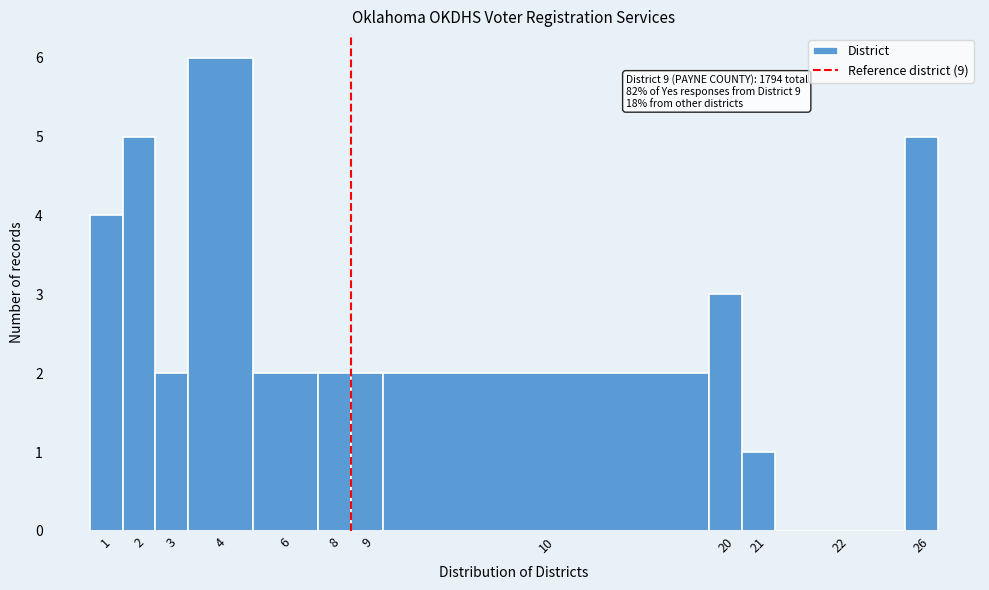

Reading right to left, transcribe all the data shown in this chart.

26=5	22=0	21=1	20=3	10=2	9=2	8=2	6=2	4=6	3=2	2=5	1=4